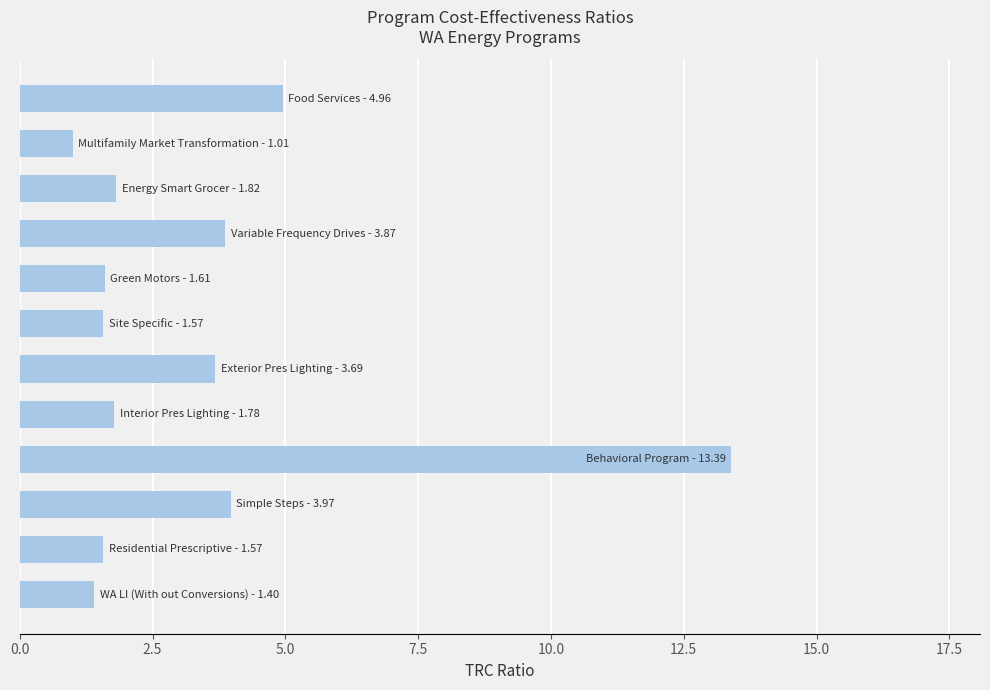

Does the chart contain stacked bars?

No